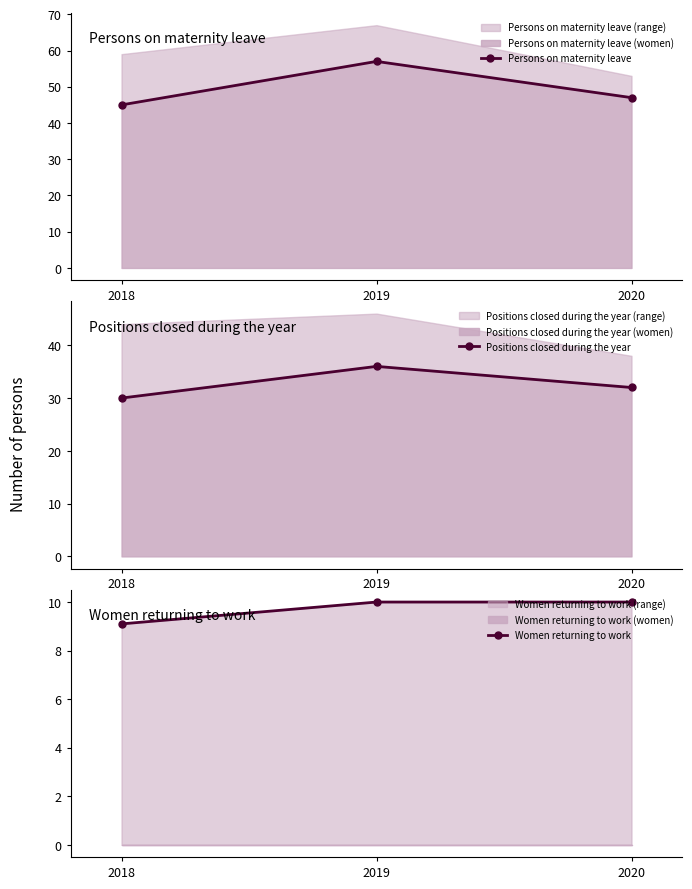

List the series in order of their overall mean, highest first.

Persons on maternity leave, Positions closed during the year, Women returning to work